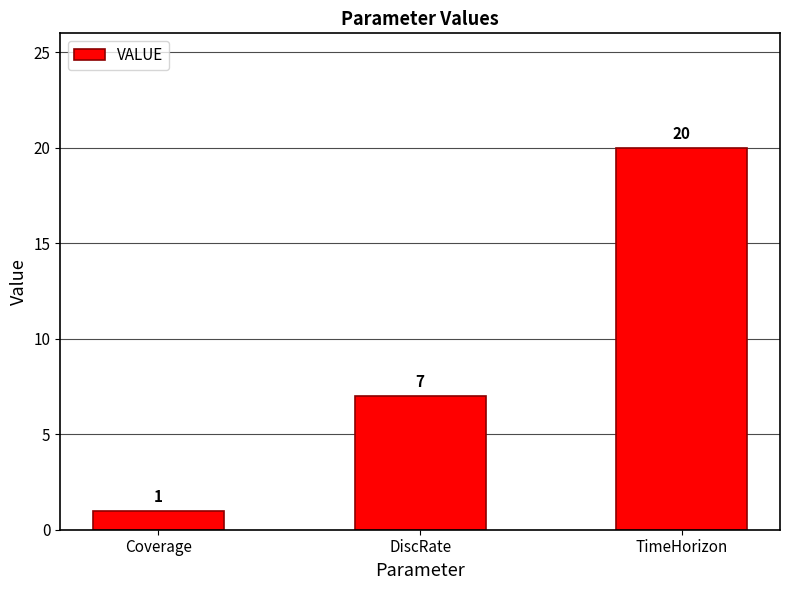

What is the greatest value displayed?

20